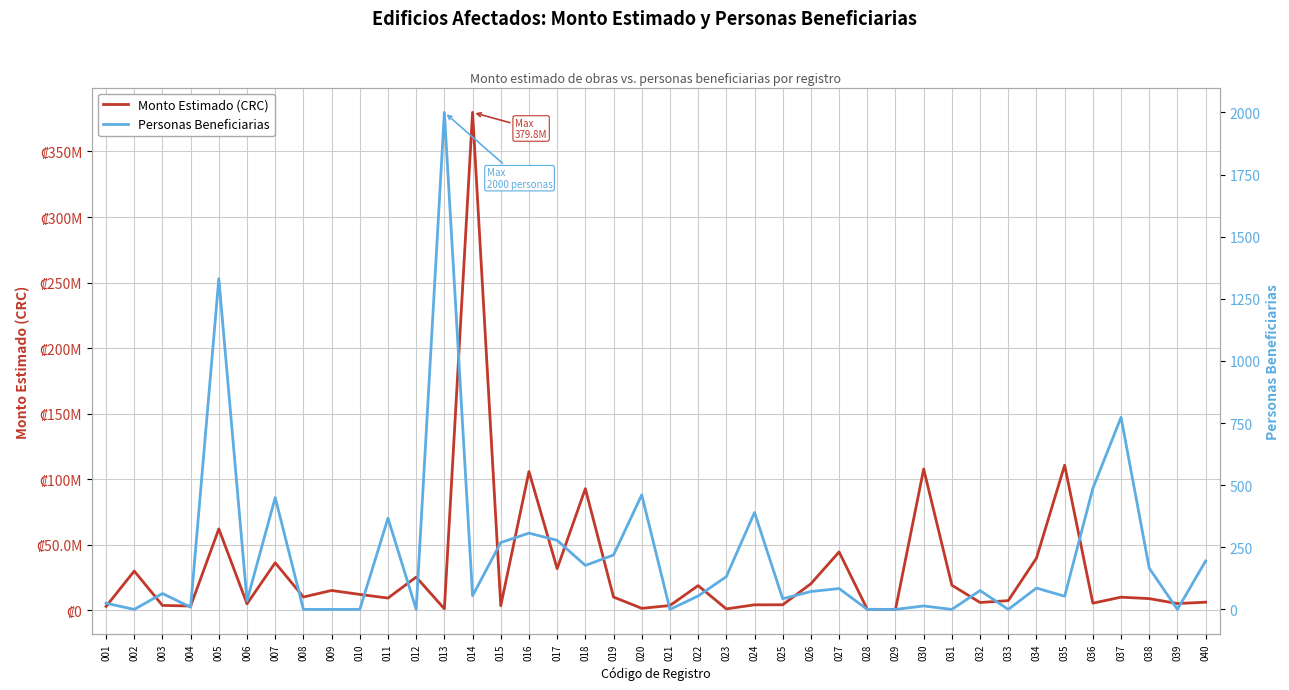

Which category has the lowest value across all series?

002